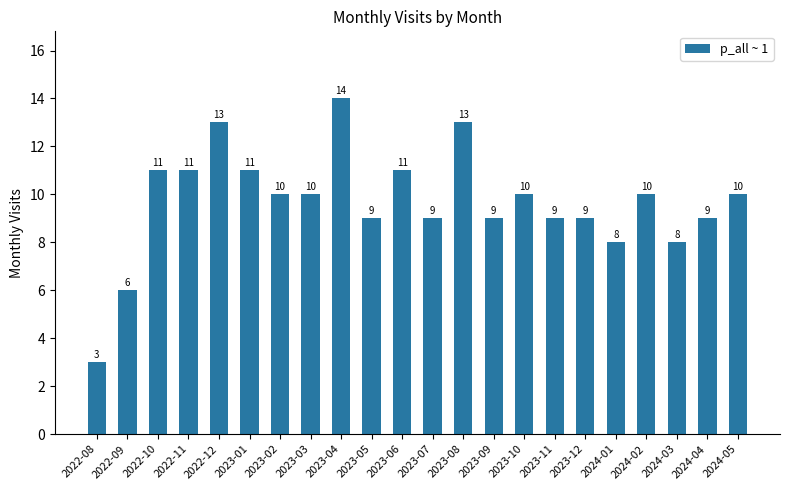

How many bars are there in total?

22